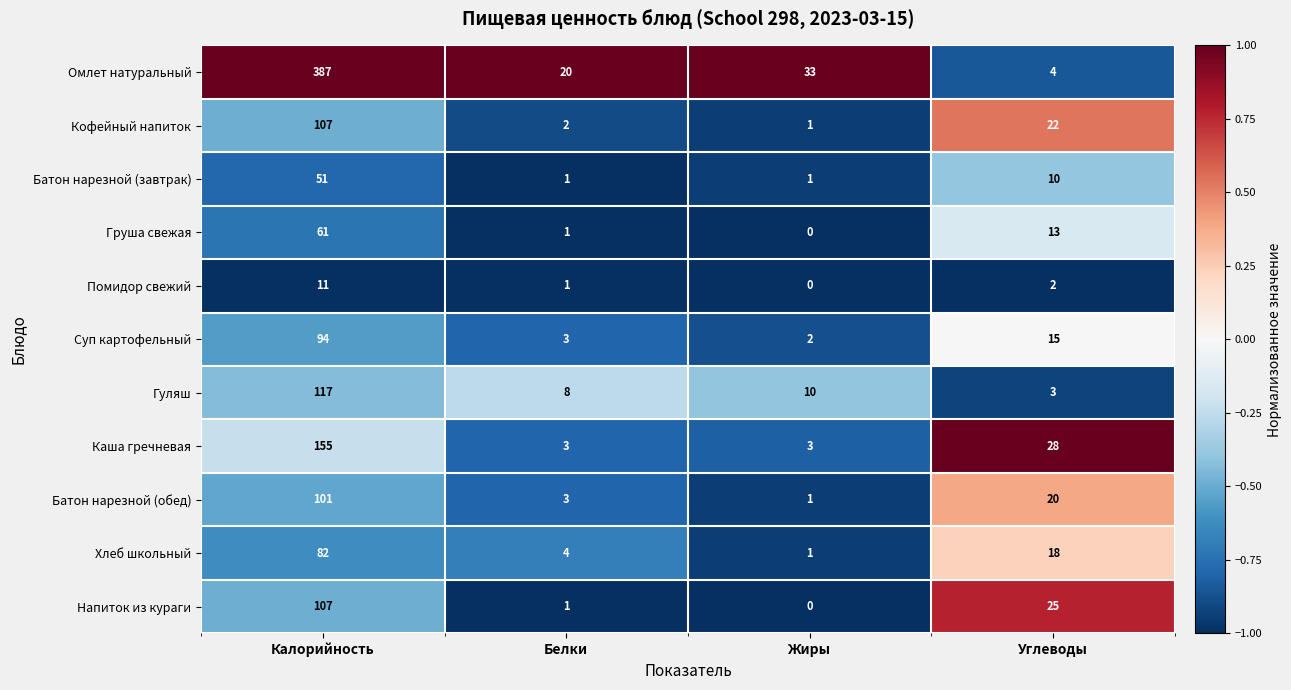

What is the difference between the Груша свежая values at Жиры and Углеводы?

13